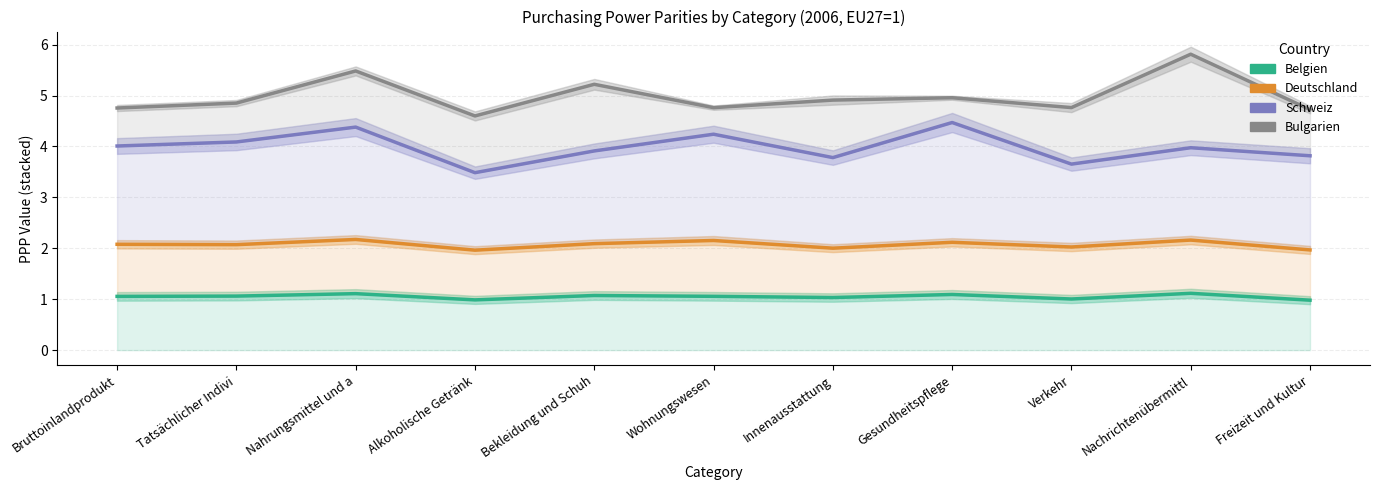

Reading right to left, what are all the values shown in this chart?

Belgien: Freizeit und Kultur=1.0	Nachrichtenübermittl=1.1	Verkehr=1.0	Gesundheitspflege=1.1	Innenausstattung=1.0	Wohnungswesen=1.1	Bekleidung und Schuh=1.1	Alkoholische Getränk=1.0	Nahrungsmittel und a=1.1	Tatsächlicher Indivi=1.1	Bruttoinlandprodukt=1.1
Deutschland: Freizeit und Kultur=2.0	Nachrichtenübermittl=2.2	Verkehr=2.0	Gesundheitspflege=2.1	Innenausstattung=2.0	Wohnungswesen=2.2	Bekleidung und Schuh=2.1	Alkoholische Getränk=2.0	Nahrungsmittel und a=2.2	Tatsächlicher Indivi=2.1	Bruttoinlandprodukt=2.1
Schweiz: Freizeit und Kultur=3.8	Nachrichtenübermittl=4.0	Verkehr=3.7	Gesundheitspflege=4.5	Innenausstattung=3.8	Wohnungswesen=4.2	Bekleidung und Schuh=3.9	Alkoholische Getränk=3.5	Nahrungsmittel und a=4.4	Tatsächlicher Indivi=4.1	Bruttoinlandprodukt=4.0
Bulgarien: Freizeit und Kultur=4.7	Nachrichtenübermittl=5.8	Verkehr=4.8	Gesundheitspflege=5.0	Innenausstattung=4.9	Wohnungswesen=4.8	Bekleidung und Schuh=5.2	Alkoholische Getränk=4.6	Nahrungsmittel und a=5.5	Tatsächlicher Indivi=4.9	Bruttoinlandprodukt=4.8